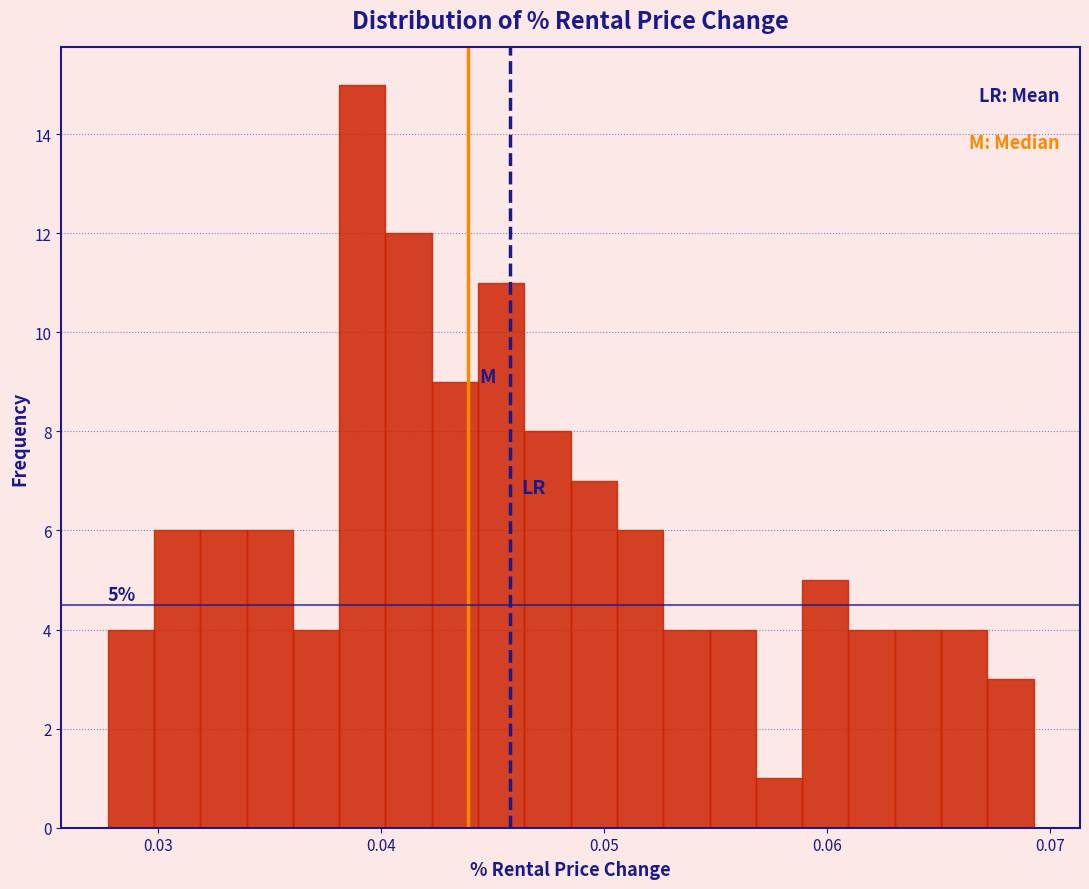

Around what value on the x-axis is the tallest bar? Give the approximate position of its centre, as read against the axis.

0.039